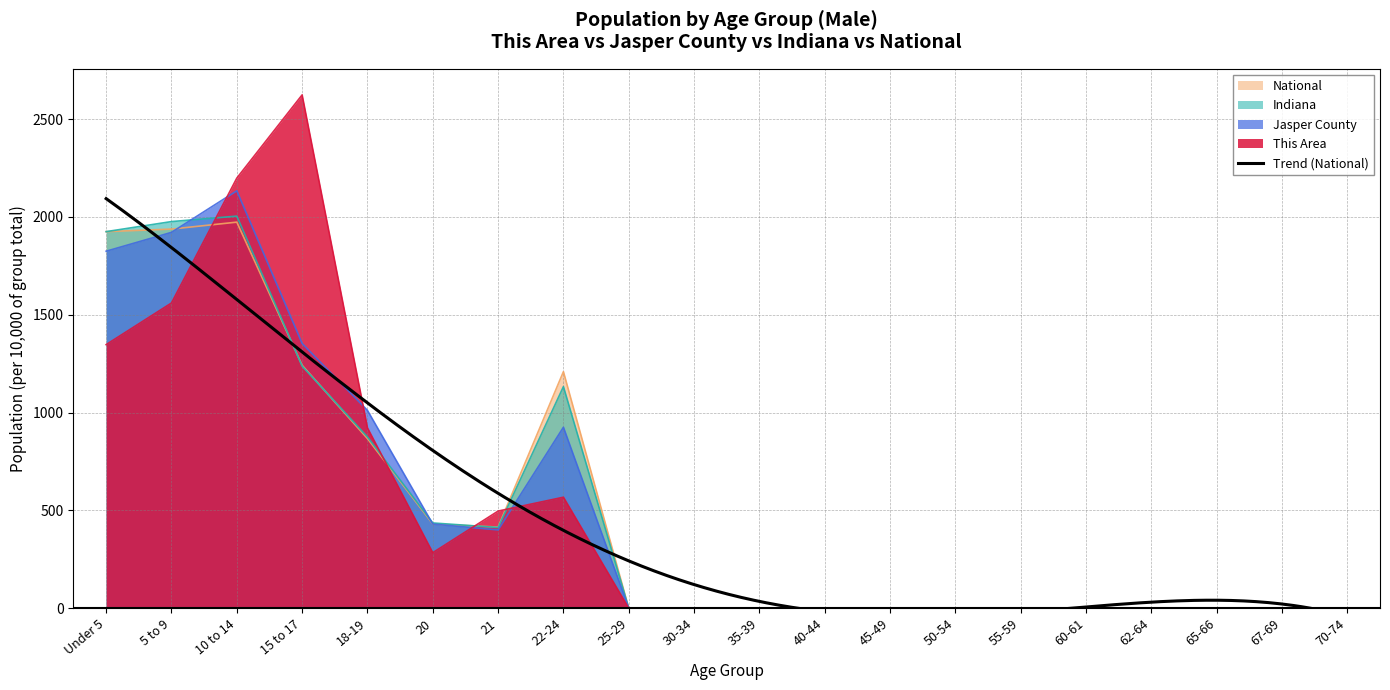

What position from the right is 30-34?

11